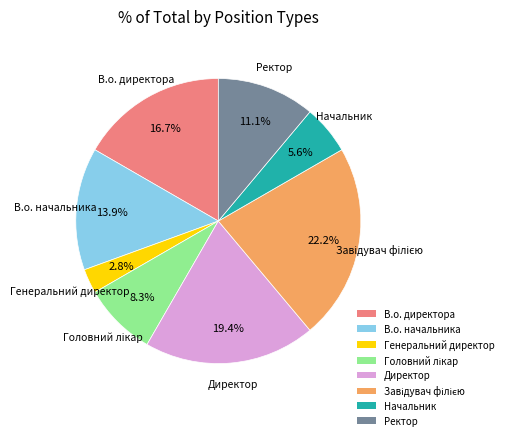

Does any single category account for the majority?

No